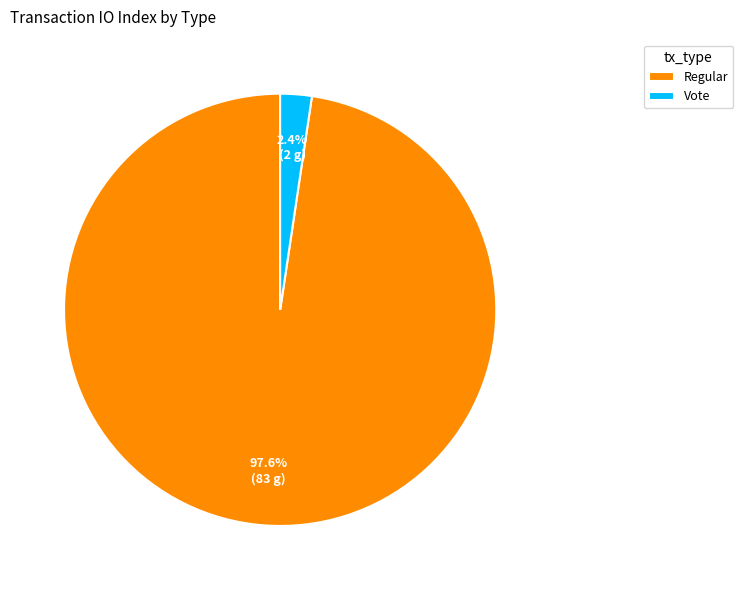

To the nearest percent, what portion does Vote represent?

2%